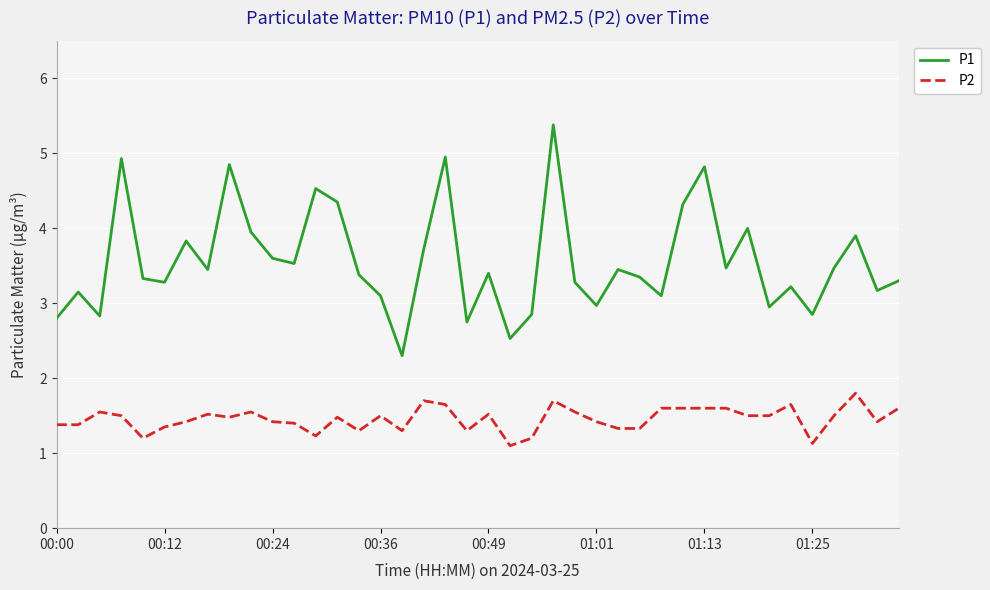

True or false: P1 and P2 intersect in this chart.

False